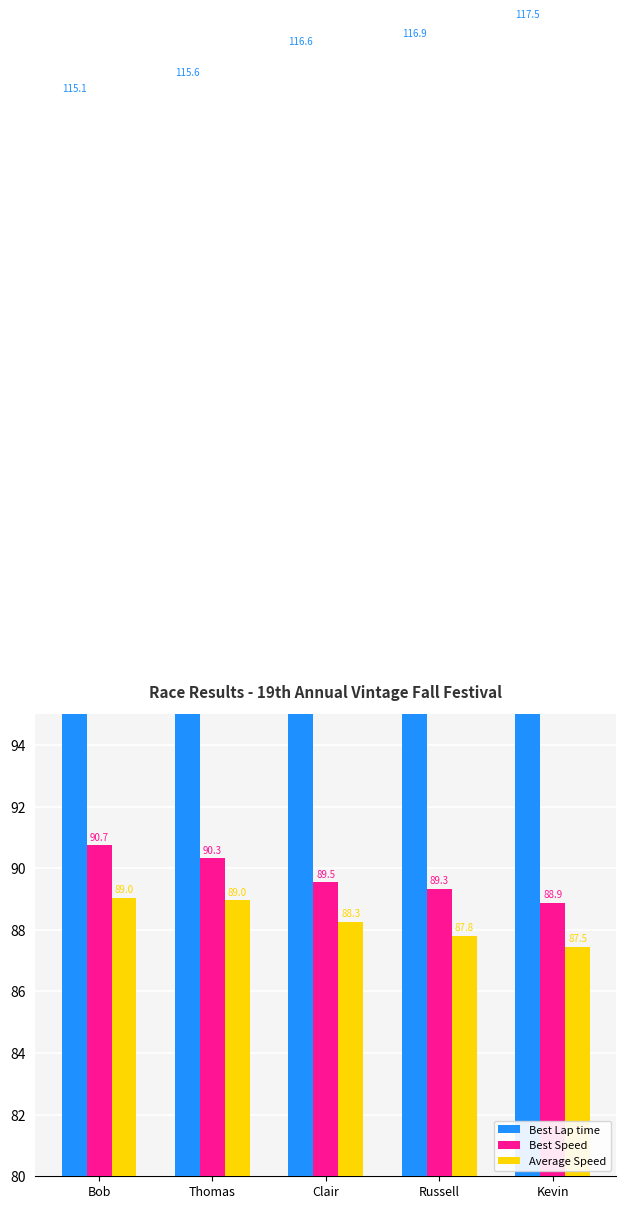

The Best Speed series shows 141.7 at Russell. True or false?

False